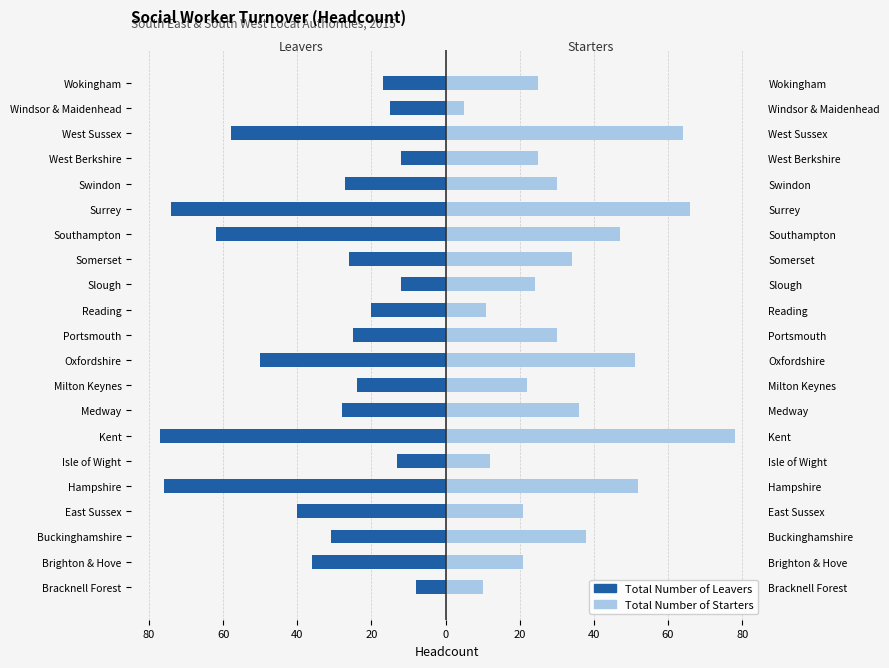

The value of Total Number of Leavers at Wokingham is -5. True or false?

False